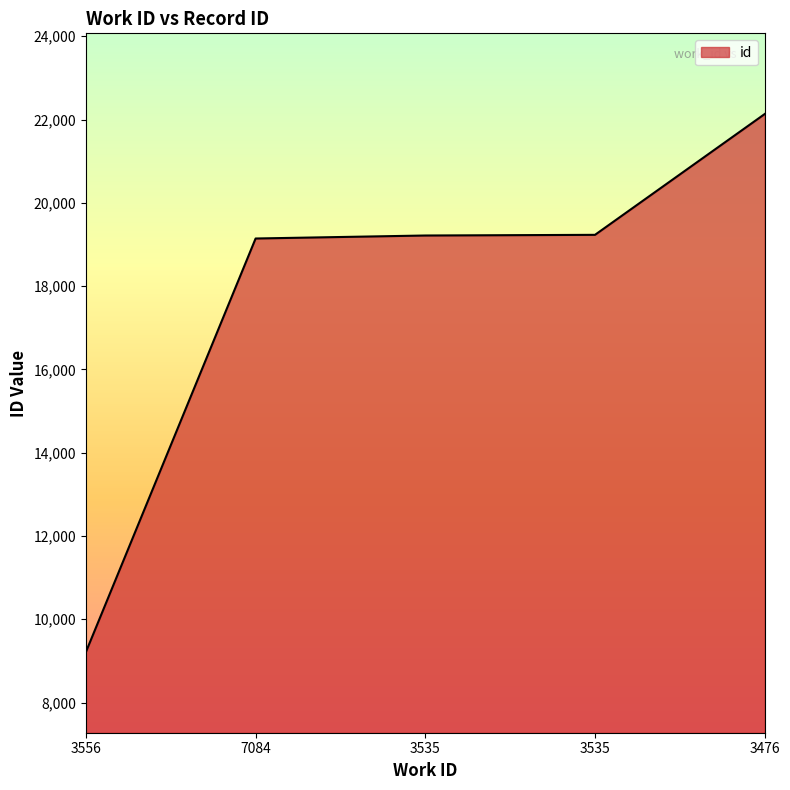

Is this an area chart (filled region under the line)?

Yes